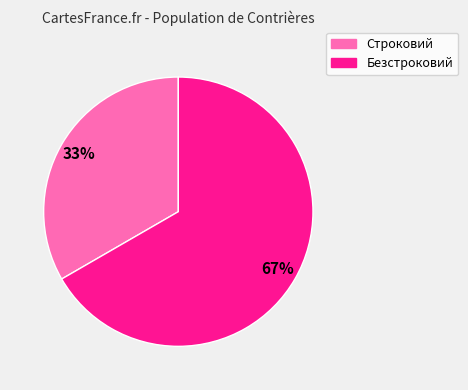

Between Строковий and Безстроковий, which is larger?

Безстроковий